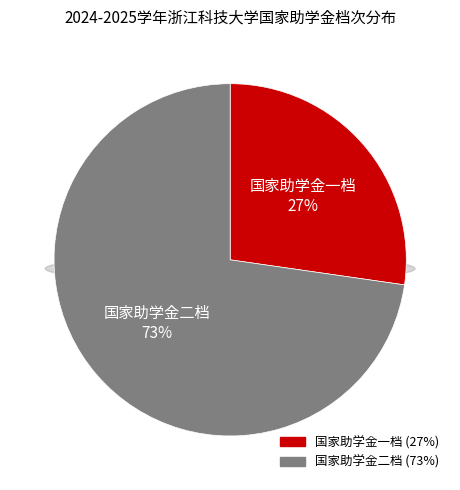

What percentage is the 国家助学金二档 slice, to the nearest percent?

73%